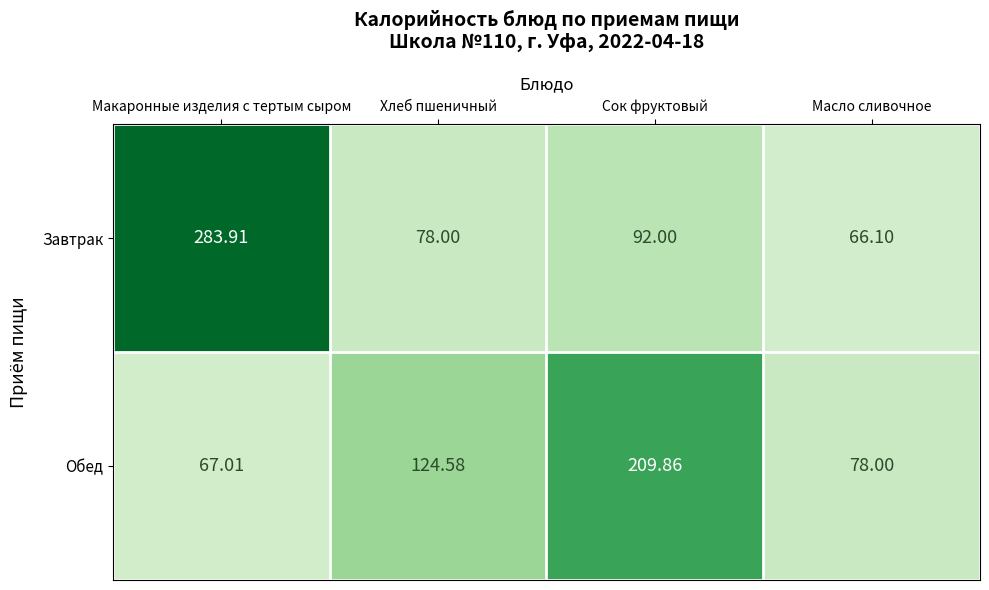

Rank the series at Макаронные изделия с тертым сыром from highest to lowest value.

Завтрак, Обед